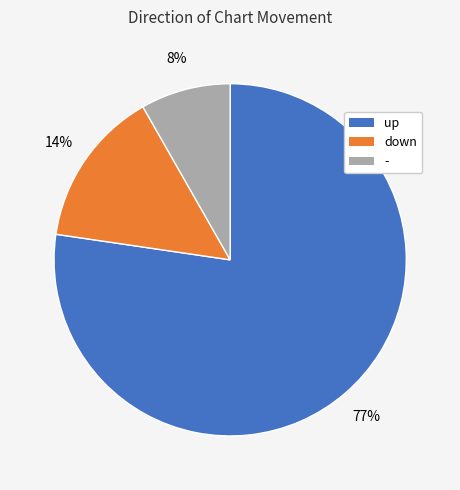

What is the largest slice in the pie chart?

up